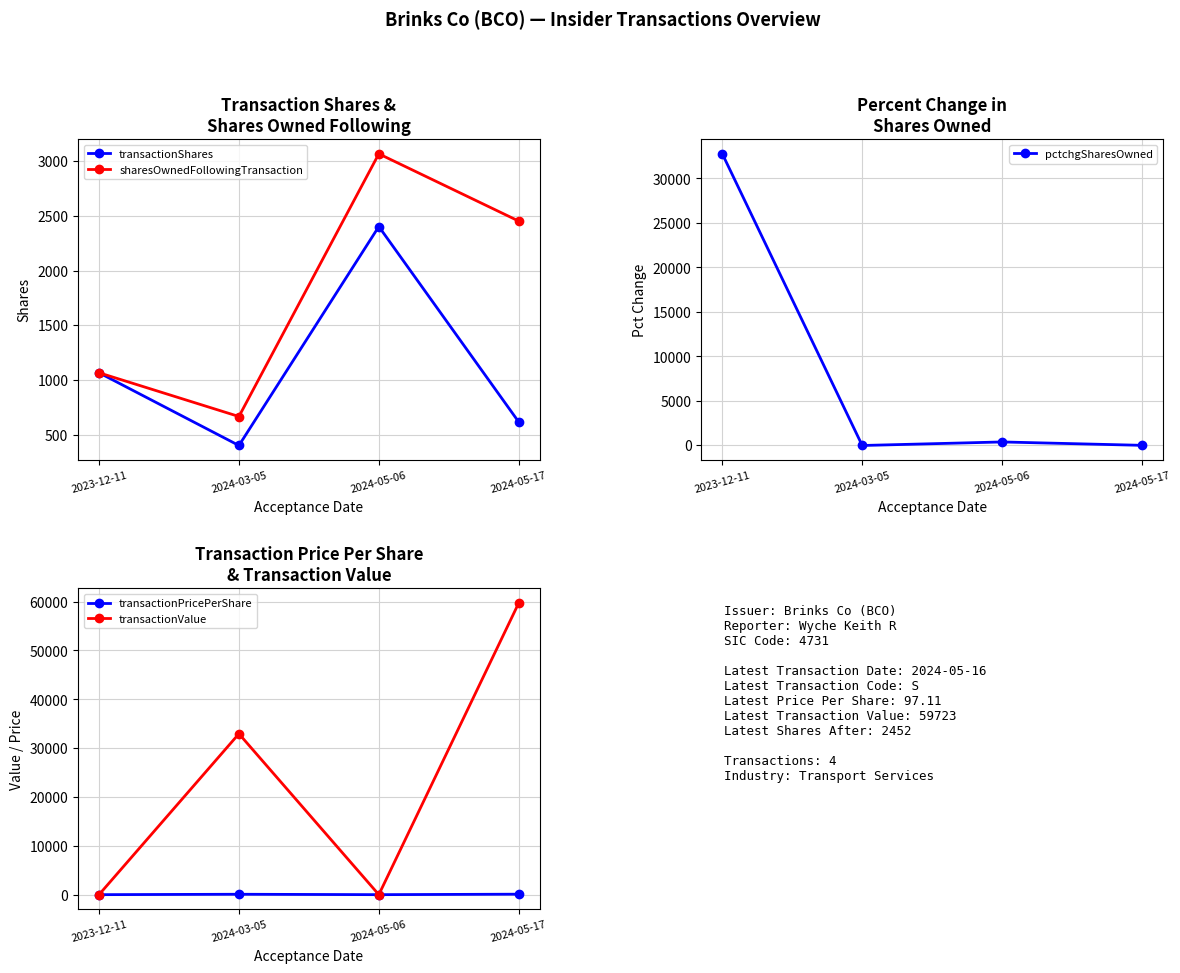

At which category does the chart reach its minimum across all series?

2024-03-05